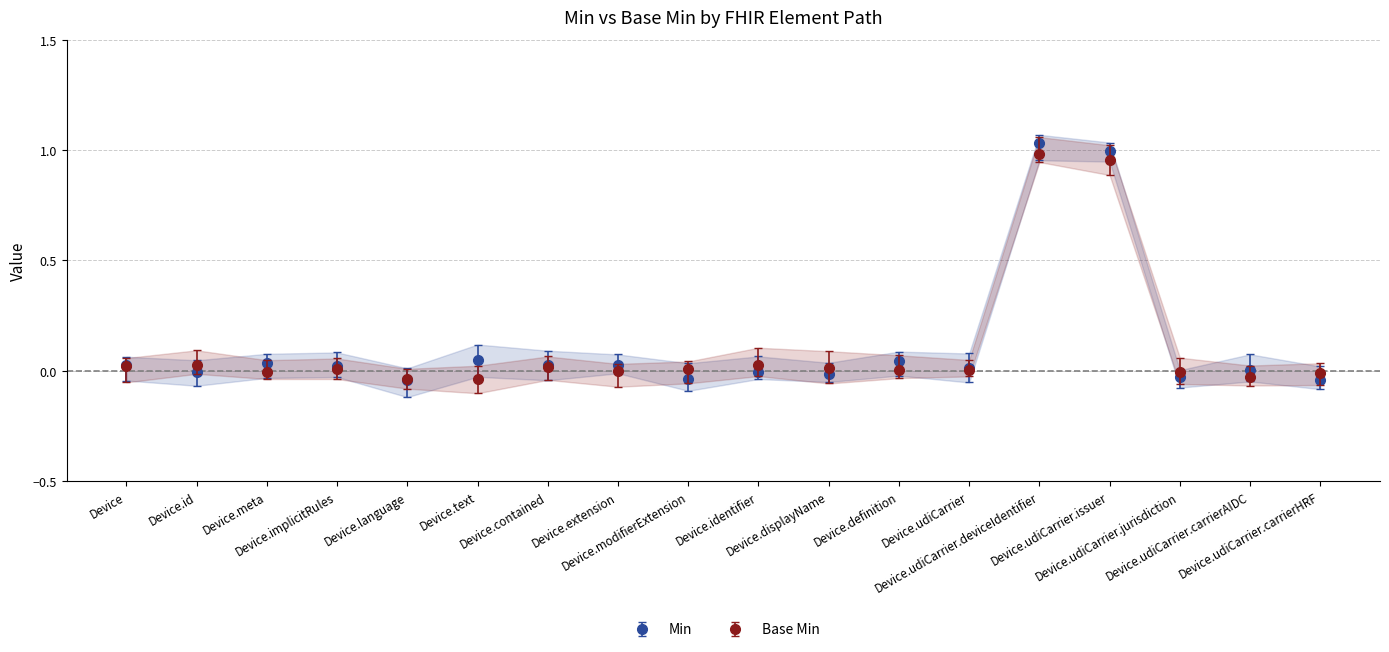

Which series has the largest total across all categories?

Min